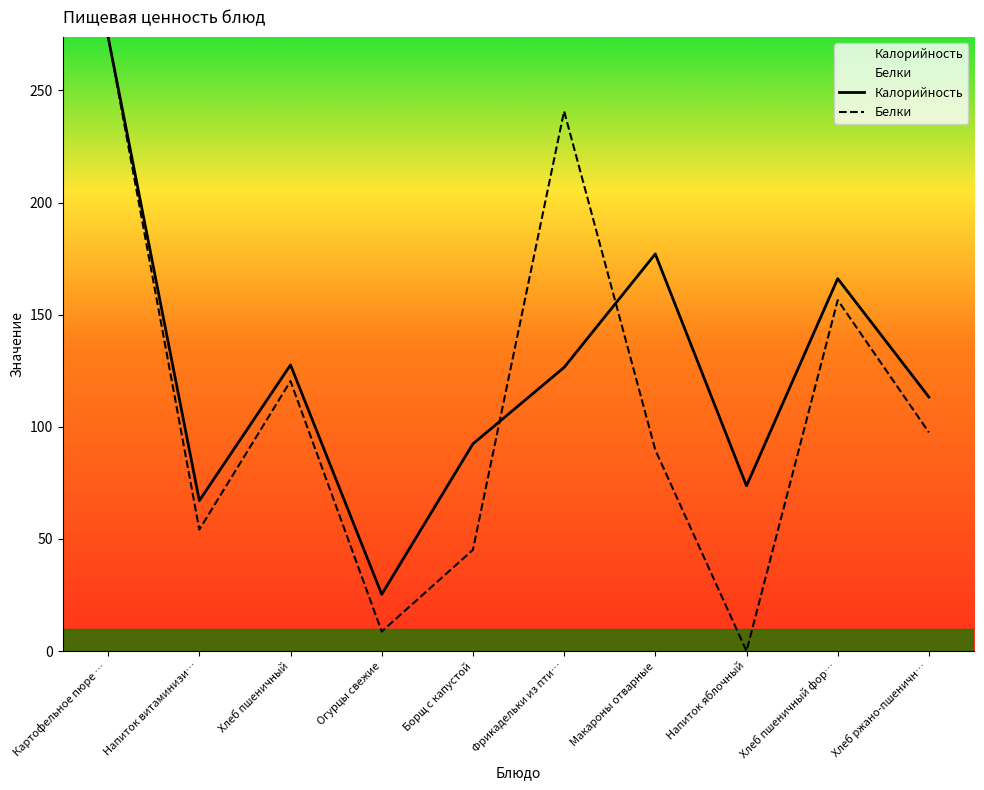

How many data points in Белки are less than 97?

5